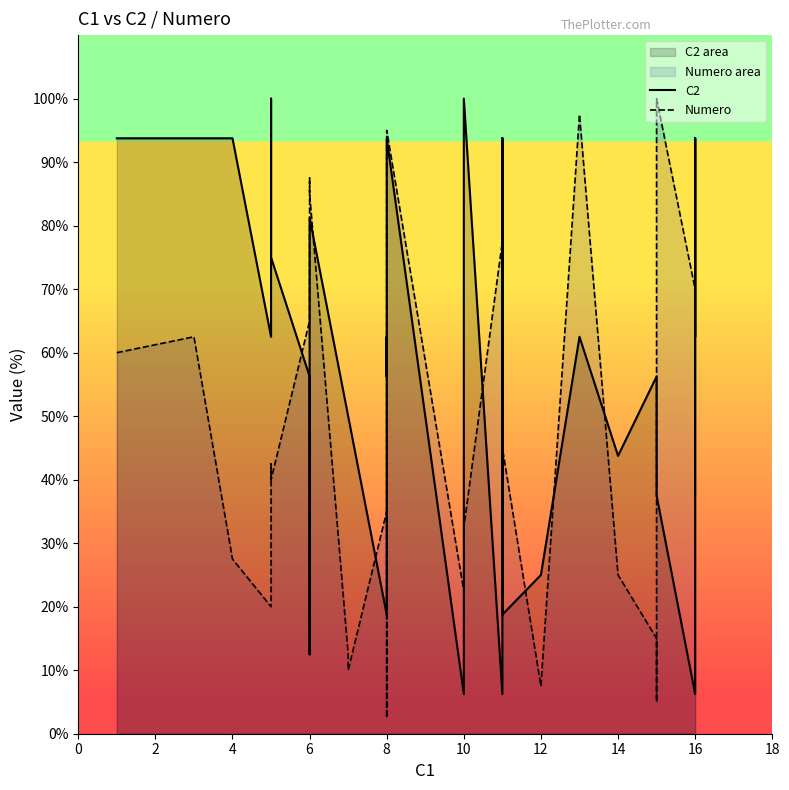

How many data points does each series have?

40